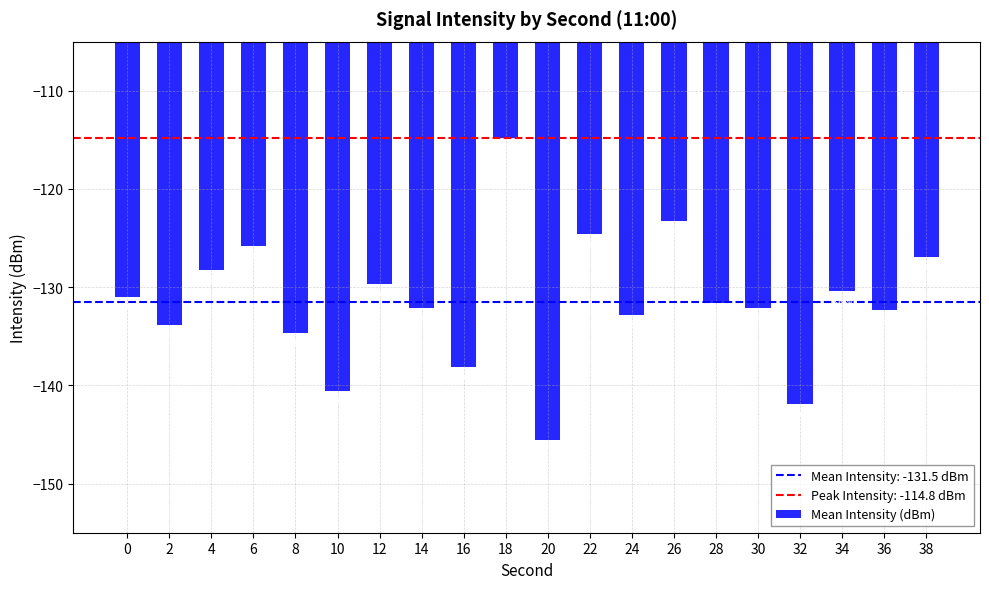

Are the bars horizontal?

No